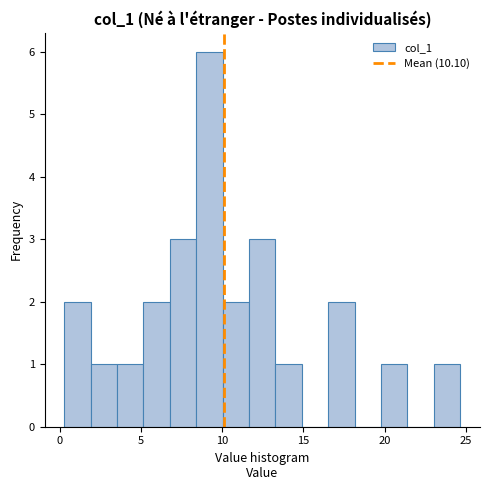

Around what value on the x-axis is the tallest bar? Give the approximate position of its centre, as read against the axis.

9.0